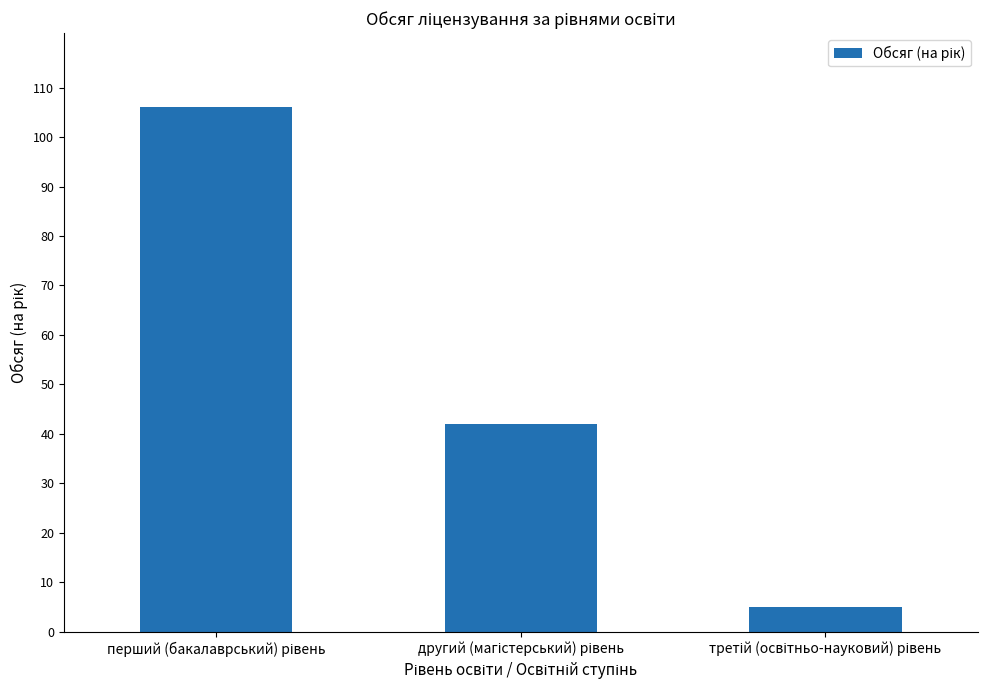

Does the chart contain stacked bars?

No